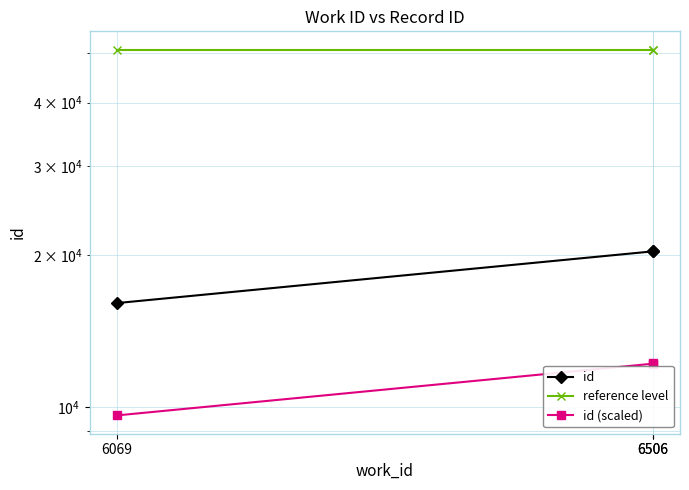

The id (scaled) series shows 17042.5 at 6506. True or false?

False